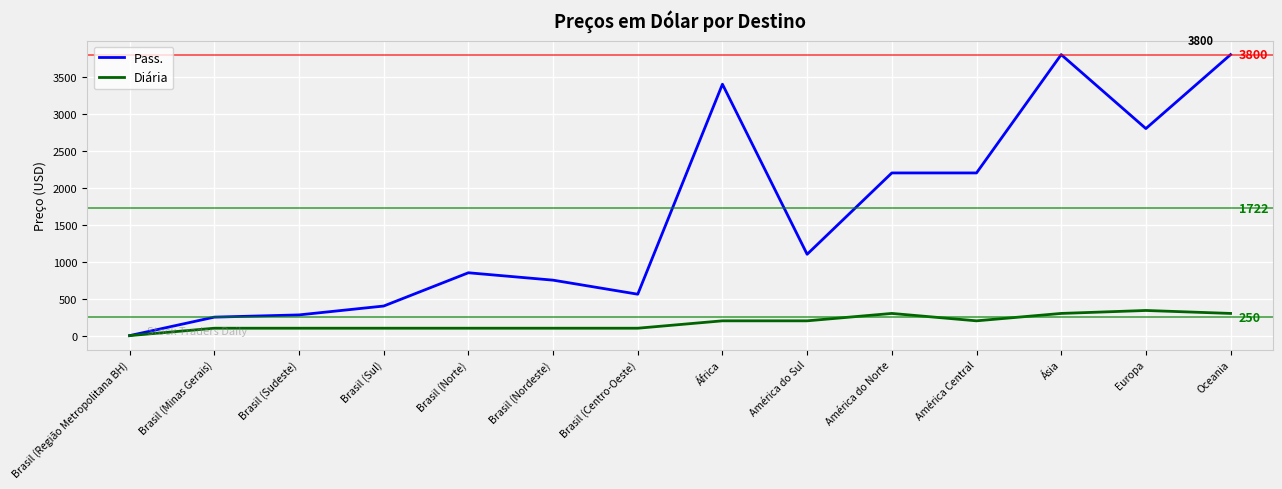

What is the difference between the Pass. values at Brasil (Sul) and América Central?

1800